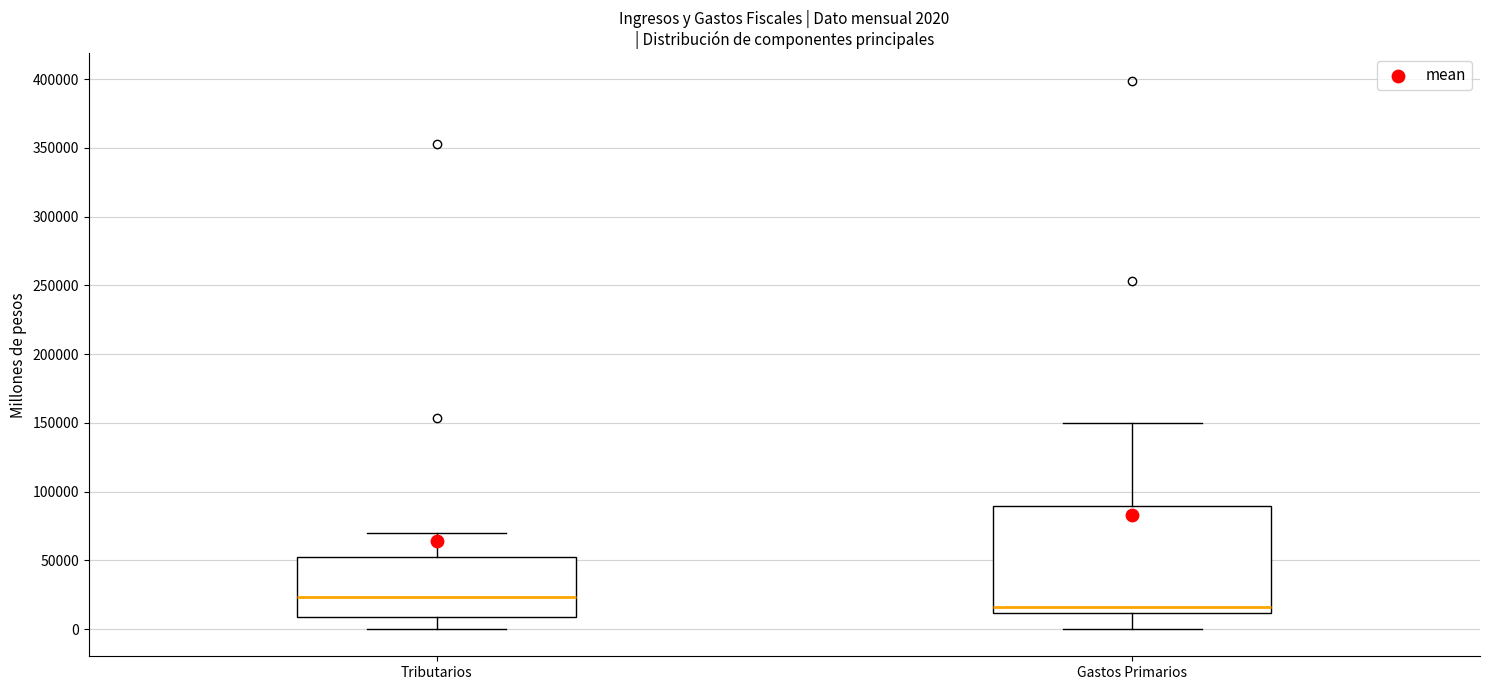

Which box's median line is the lowest?

Gastos Primarios